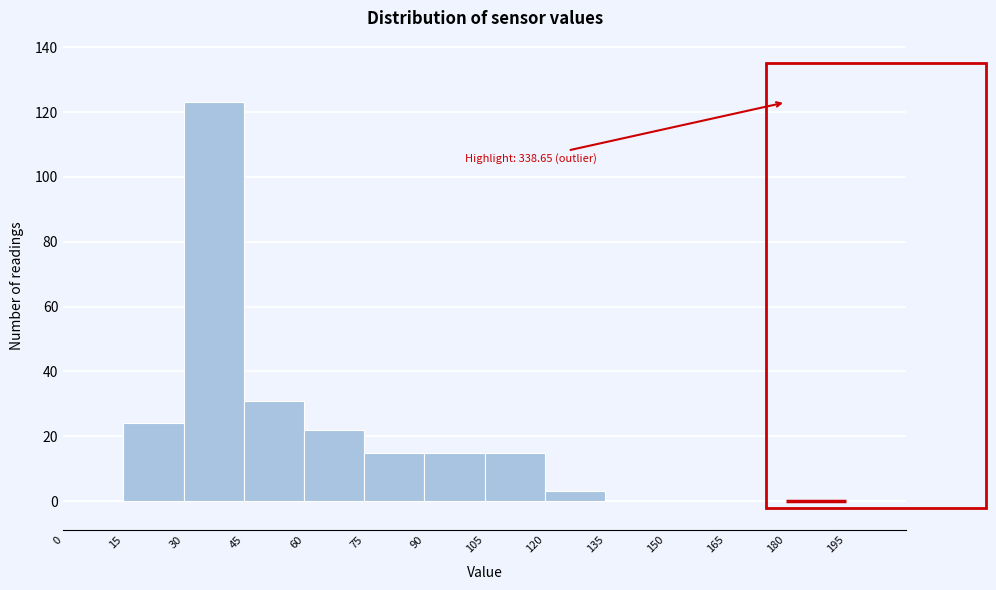

Which range on the x-axis has the tallest bar?

30 to 45